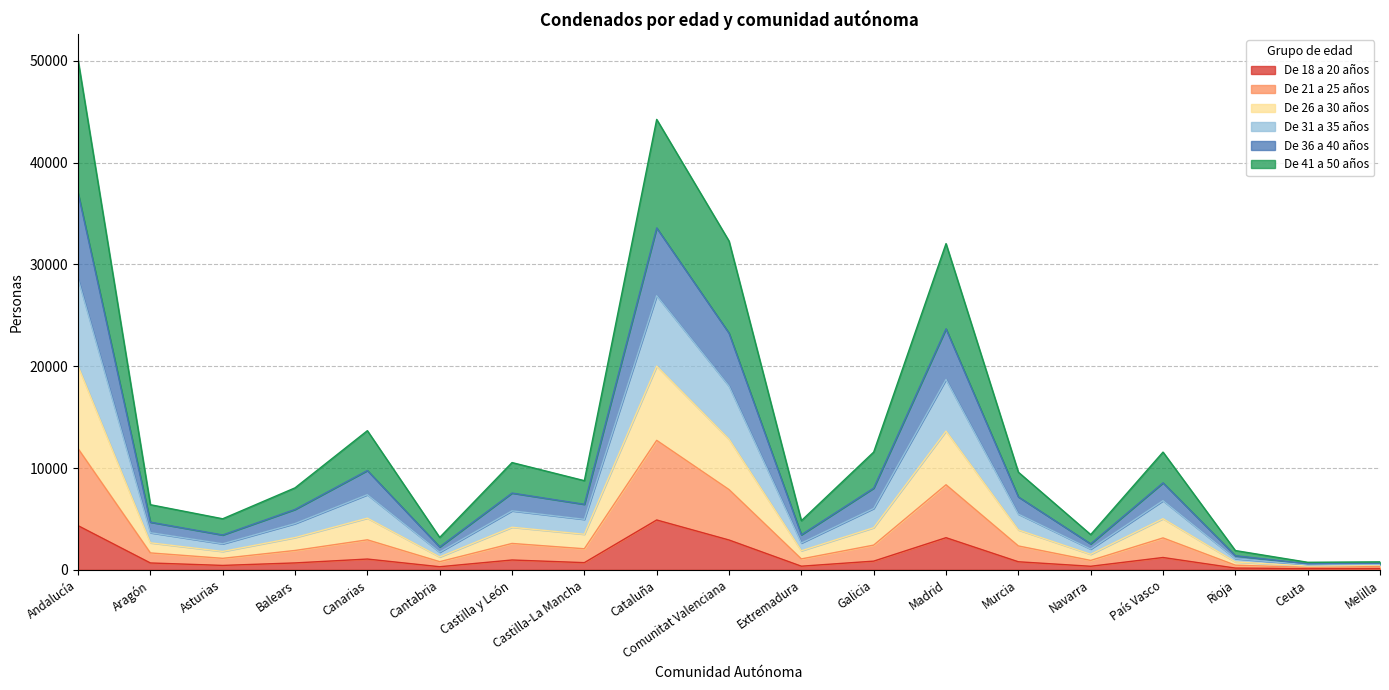

True or false: De 18 a 20 años has a value of 1216 at País Vasco.

True